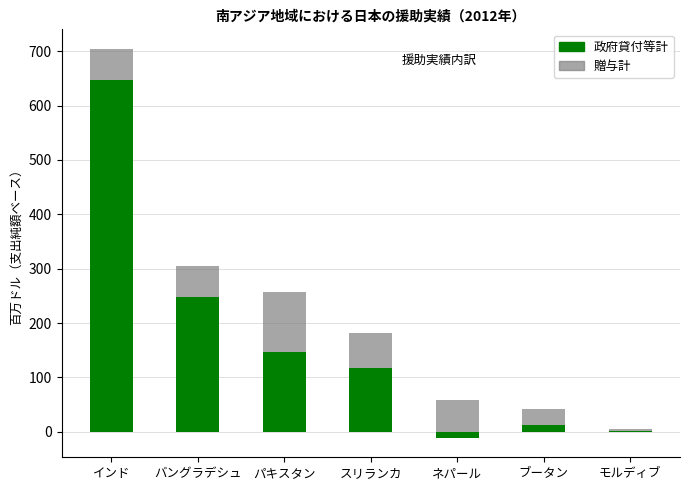

How many positive values does the 政府貸付等計 series have?

6